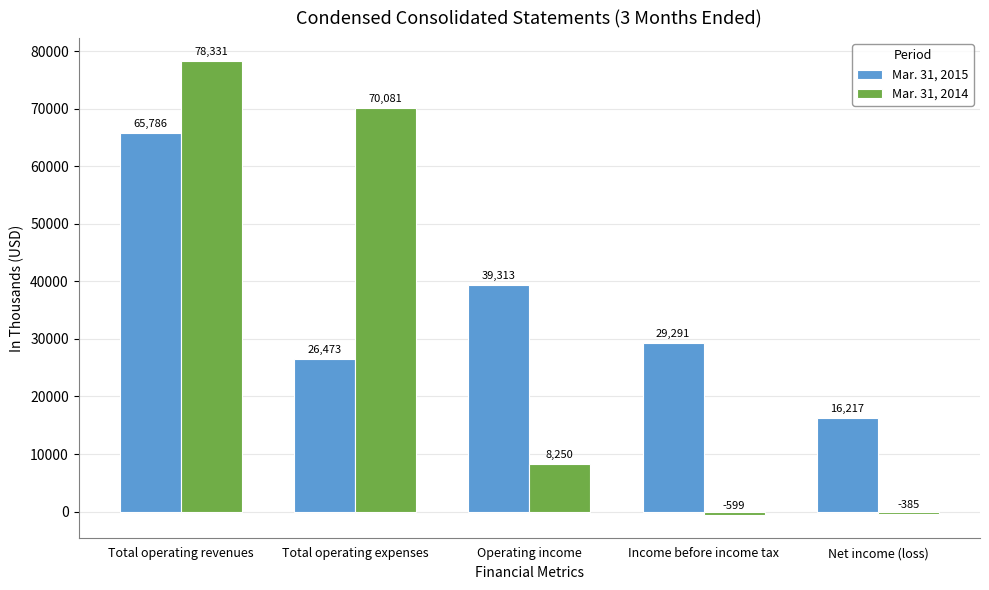

Reading left to right, list all the values displayed in this chart.

Mar. 31, 2015: Total operating revenues=65786	Total operating expenses=26473	Operating income=39313	Income before income tax=29291	Net income (loss)=16217
Mar. 31, 2014: Total operating revenues=78331	Total operating expenses=70081	Operating income=8250	Income before income tax=-599	Net income (loss)=-385